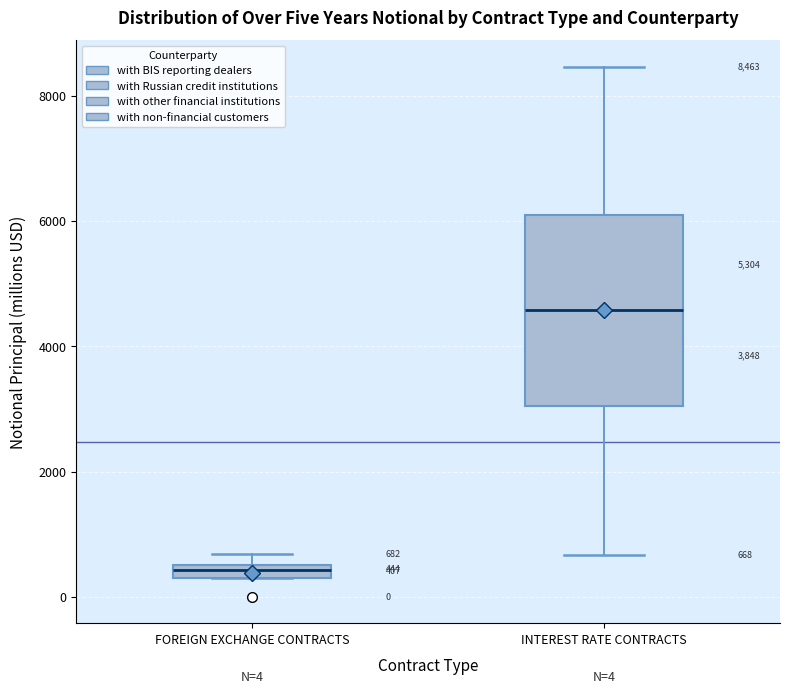

Which box is the tallest, from its lower edge to its upper edge?

INTEREST RATE CONTRACTS